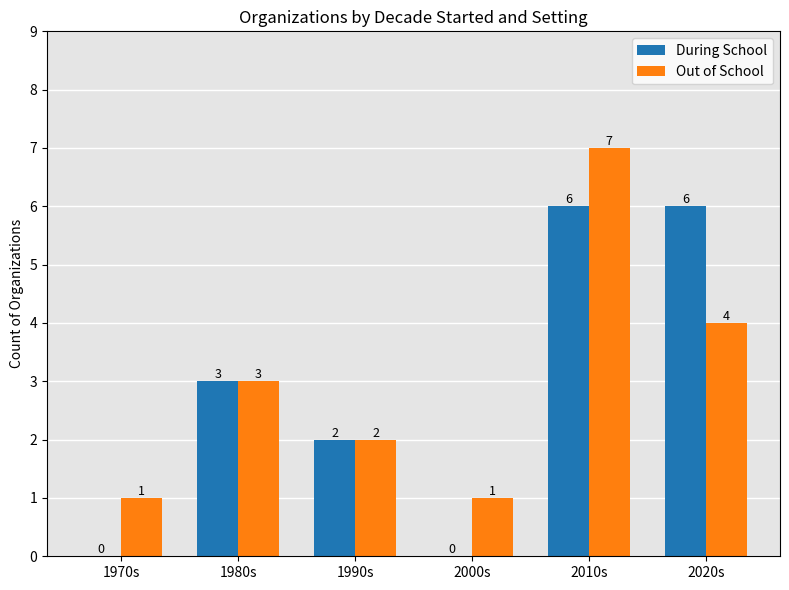

What is the maximum value shown in the chart?

7